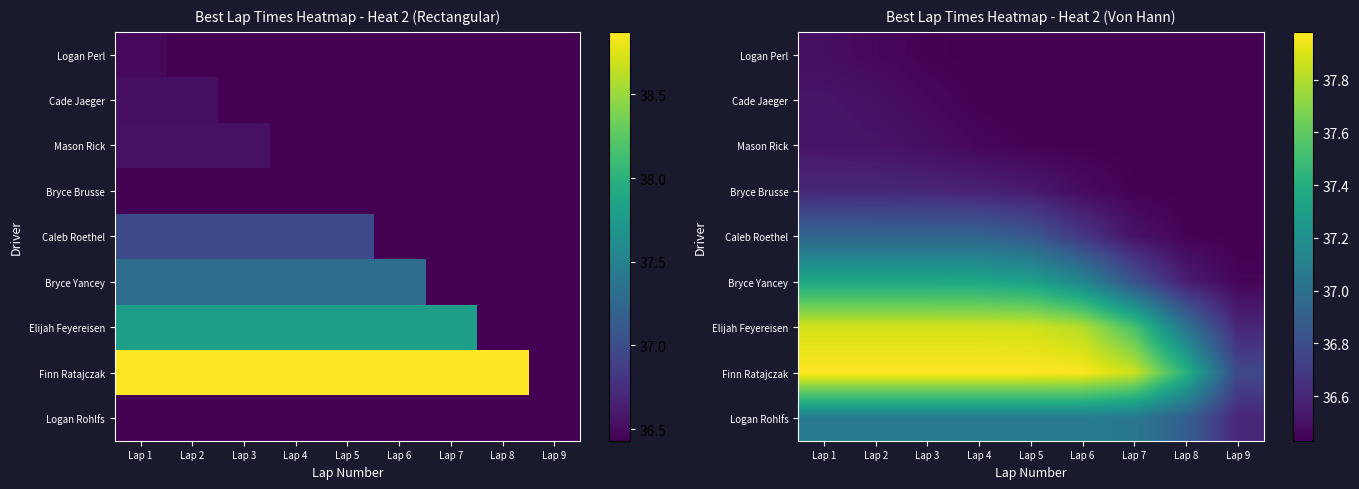

What is the difference between the Mason Rick values at Lap 9 and Lap 2?

0.1